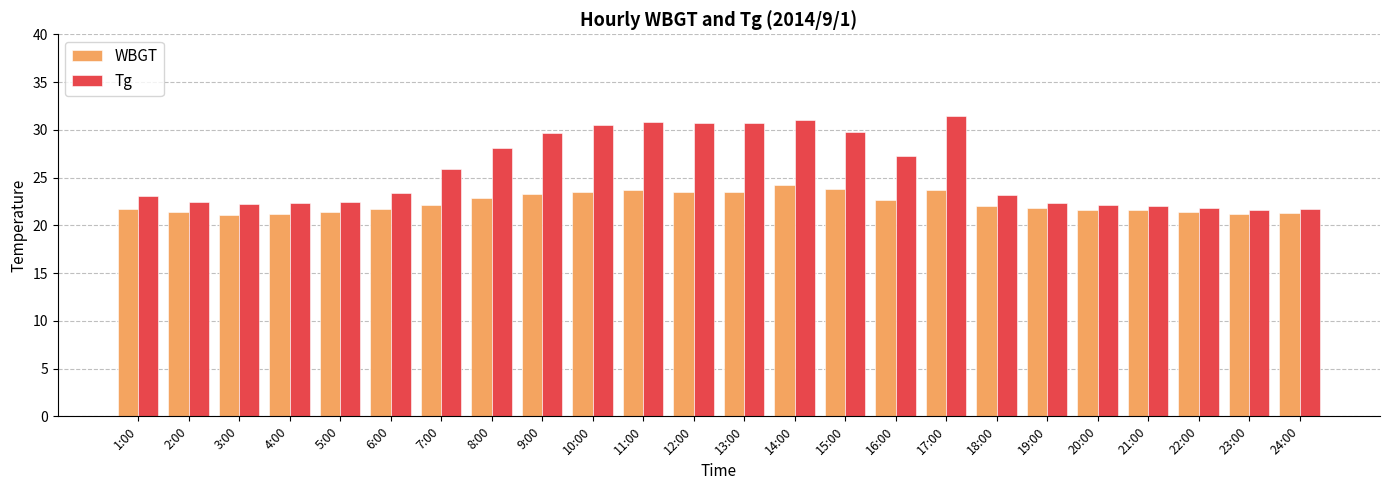

At which label does Tg reach its peak?

17:00